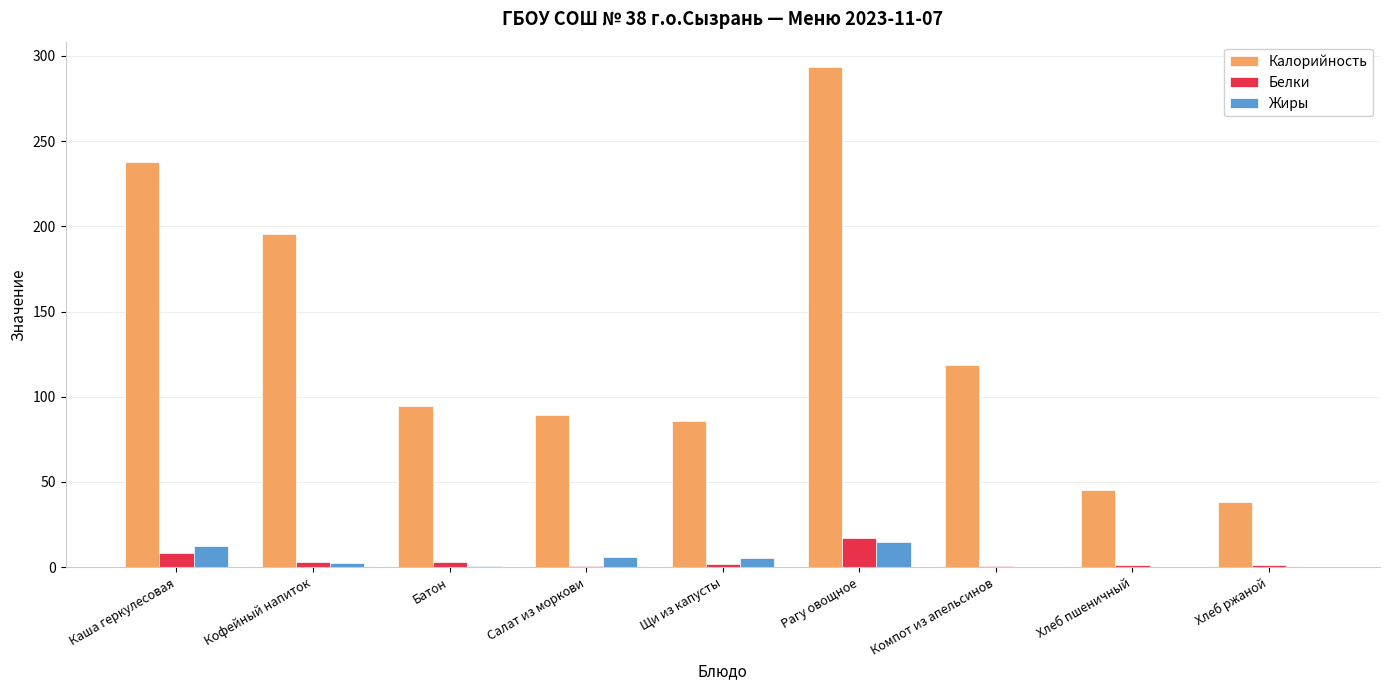

What is the sum of all Белки values?

37.2